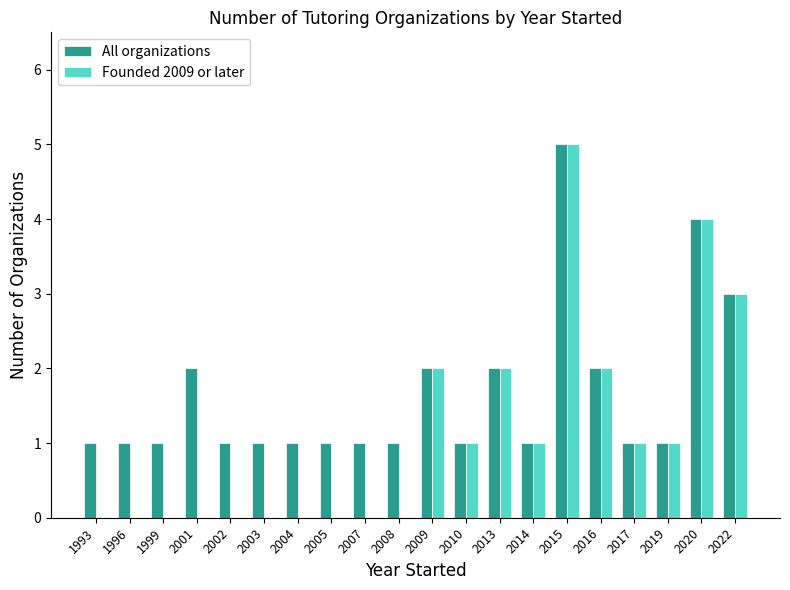

What is the total value across all series at 2003?

1